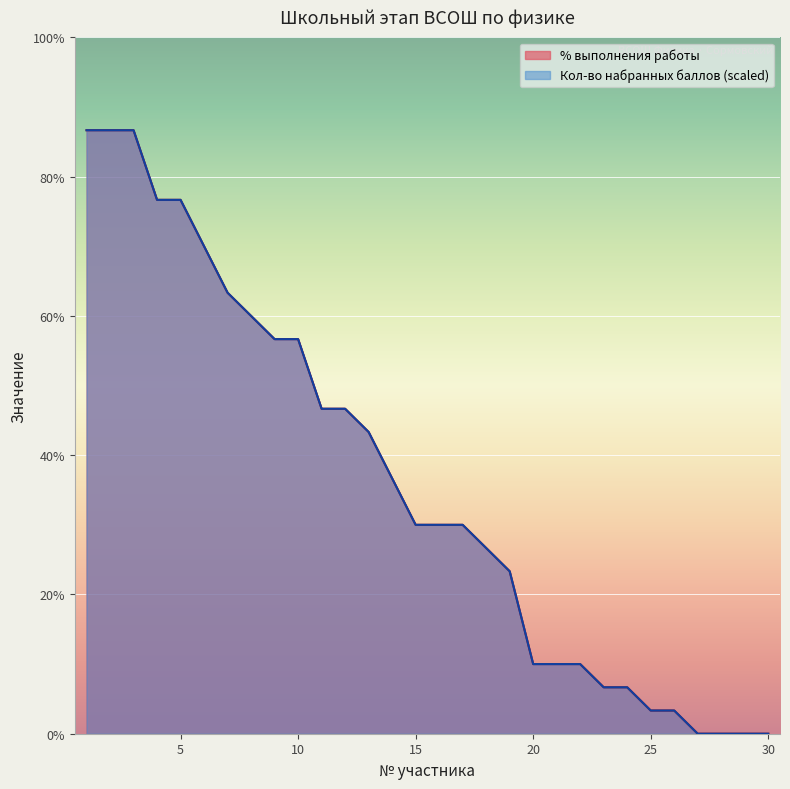

How many data points in % выполнения работы are less than 30?

13